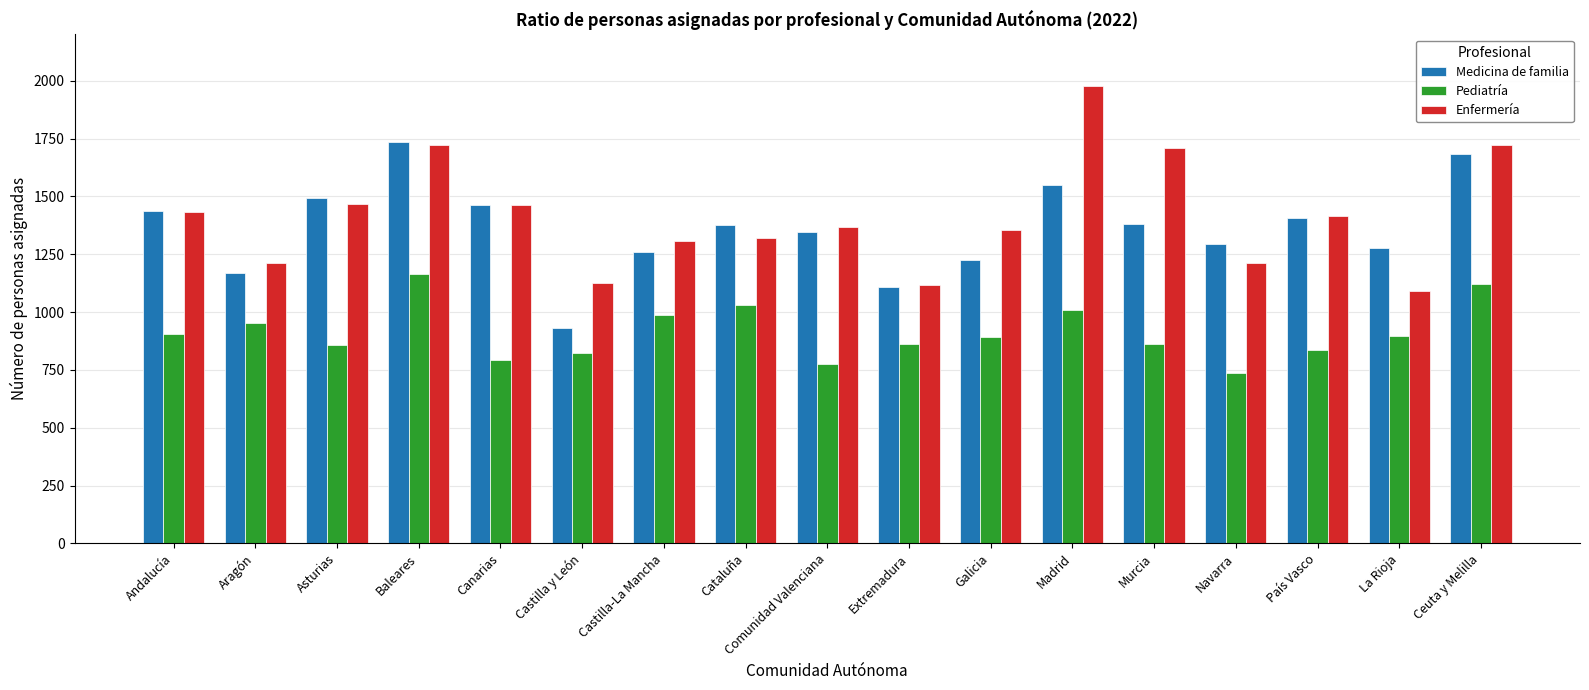

How many categories are shown in the chart?

17